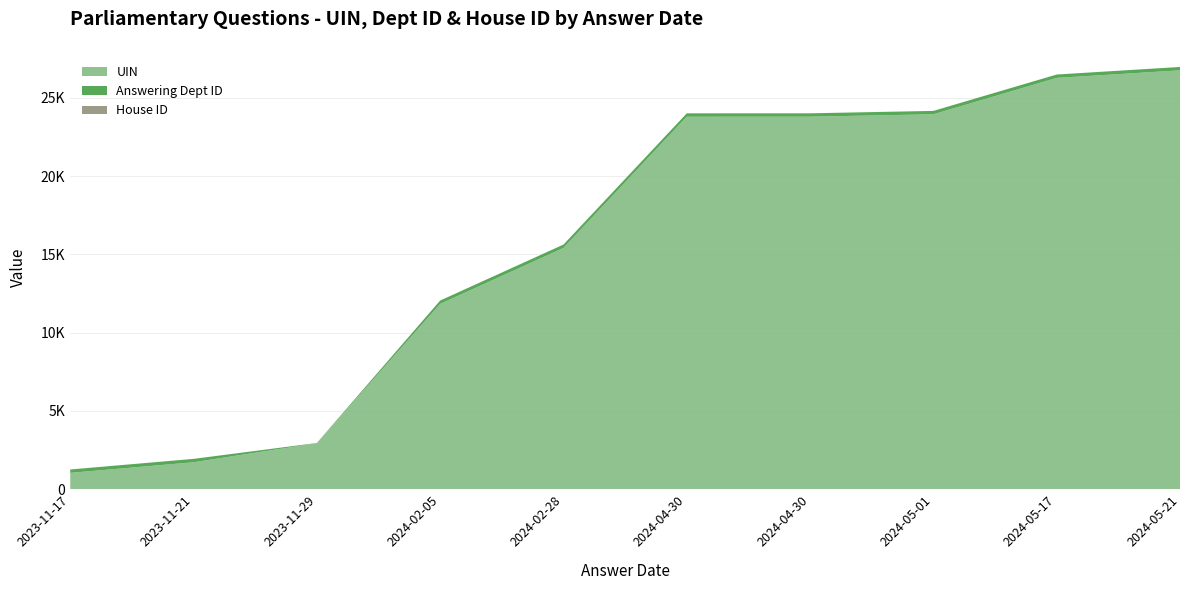

Reading left to right, transcribe all the data shown in this chart.

UIN: 1048	1726	2943	11839	15414	23796	23797	23952	26275	26758
Answering Dept ID: 215	215	14	215	215	215	215	215	215	215
House ID: 1	1	1	1	1	1	1	1	1	1